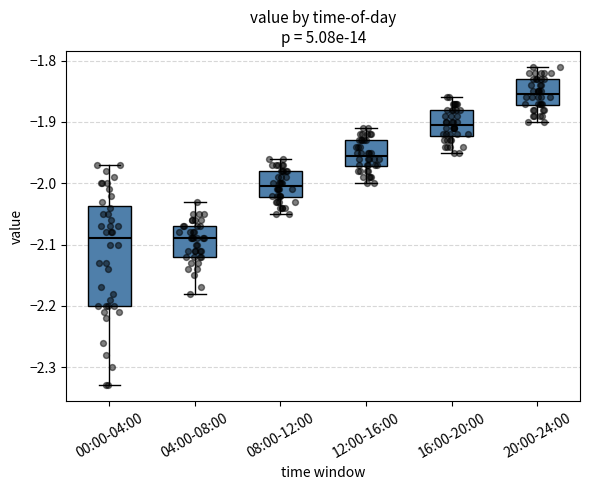

Reading left to right, read every box against the y-axis: the position of its median line, the range the box covers, and the ends of its whiskers. The values are not printed on the chart, so give them approximately, as read against the axis.

00:00-04:00: median -2.09, box -2.20 to -2.04, whiskers -2.33 to -1.97
04:00-08:00: median -2.09, box -2.12 to -2.07, whiskers -2.18 to -2.03
08:00-12:00: median -2.00, box -2.02 to -1.98, whiskers -2.05 to -1.96
12:00-16:00: median -1.95, box -1.97 to -1.93, whiskers -2.00 to -1.91
16:00-20:00: median -1.90, box -1.92 to -1.88, whiskers -1.95 to -1.86
20:00-24:00: median -1.85, box -1.87 to -1.83, whiskers -1.90 to -1.81